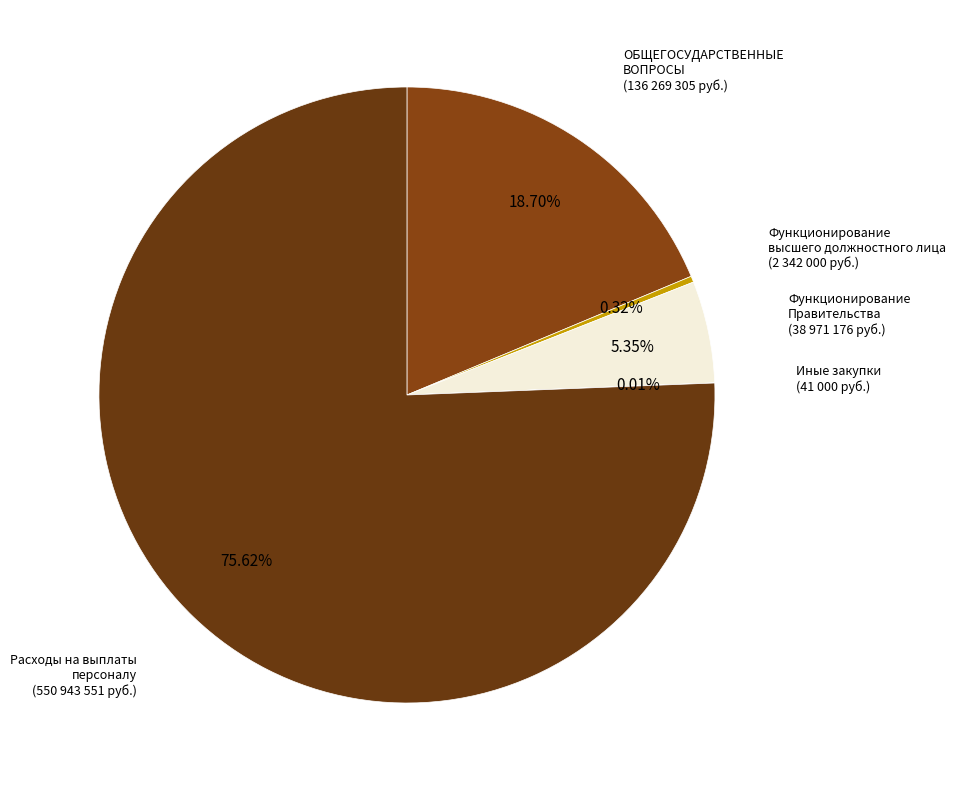

To the nearest percent, what is the average slice percentage?

20%